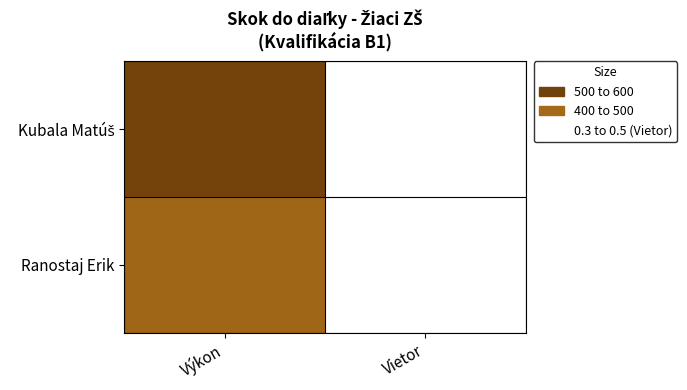

What is the greatest value displayed?

545.0